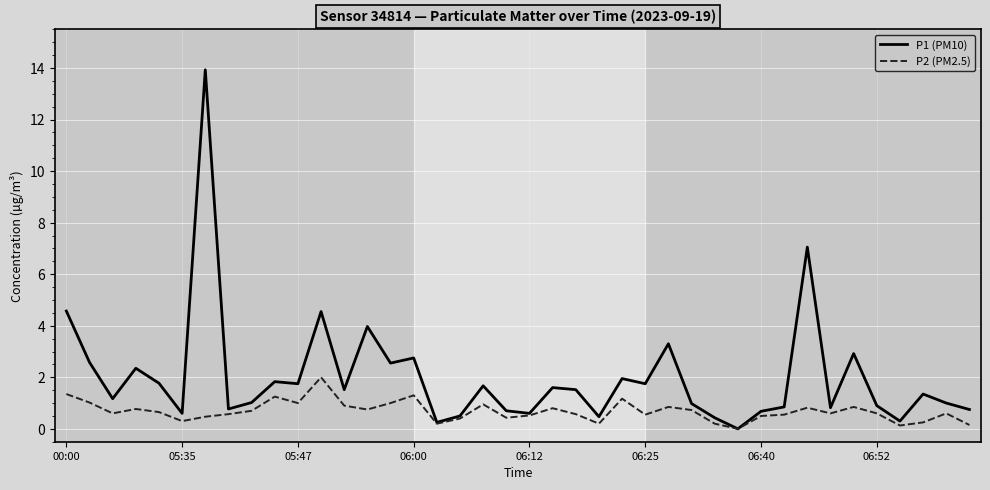

Rank the series by their average value, from highest to lowest.

P1 (PM10), P2 (PM2.5)